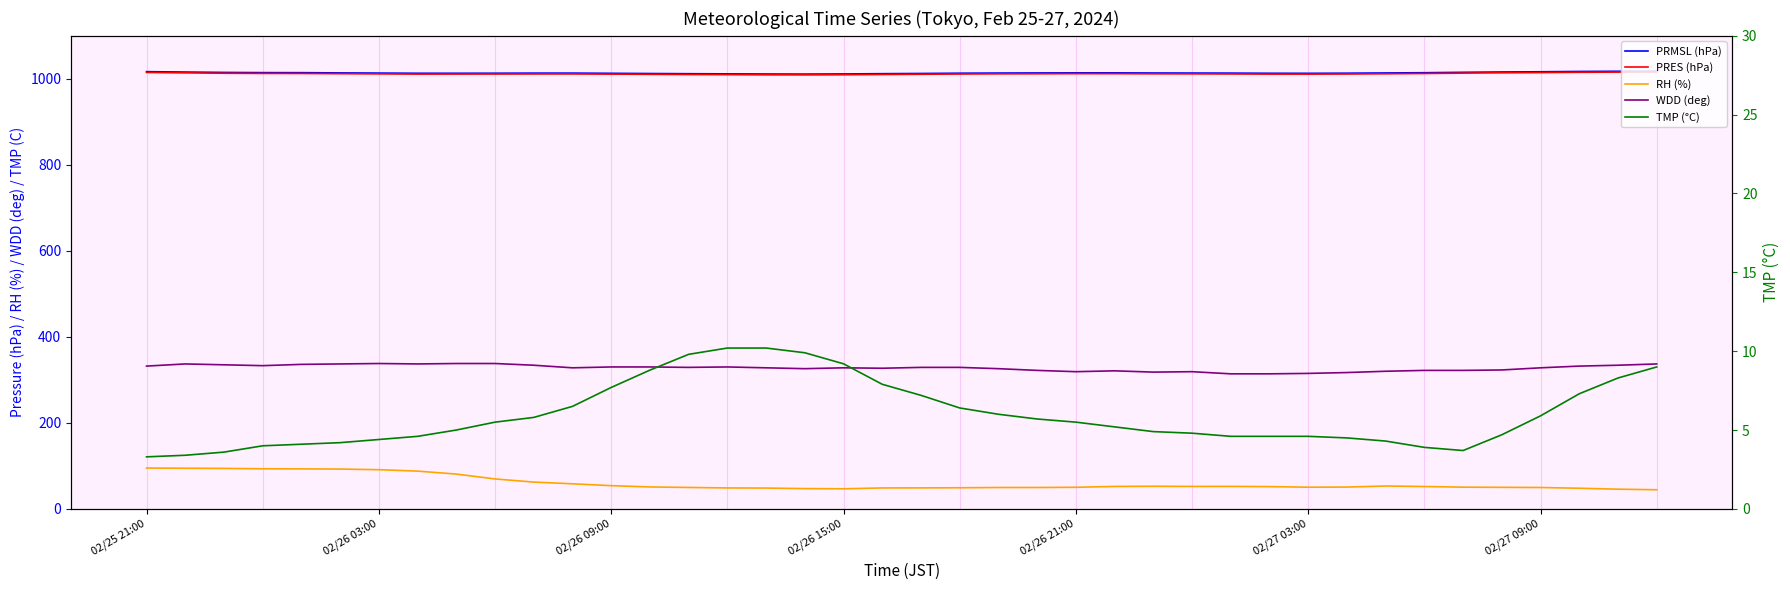

The value of RH (%) at 02/26 09:00 is 137.4. True or false?

False